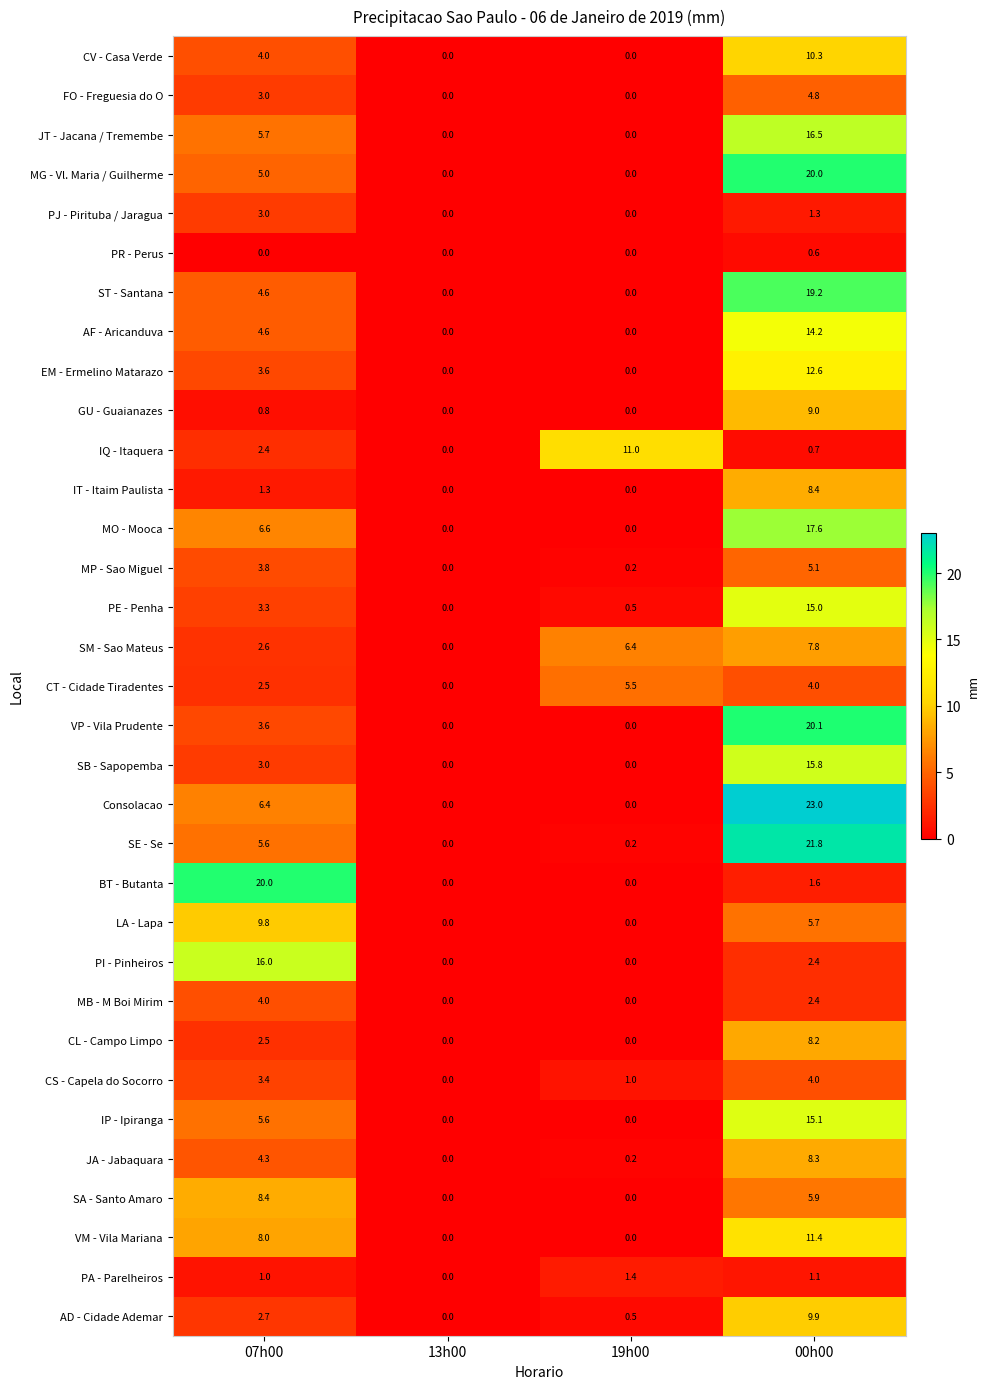

Is it true that MO - Mooca equals 17.6 at 00h00?

True